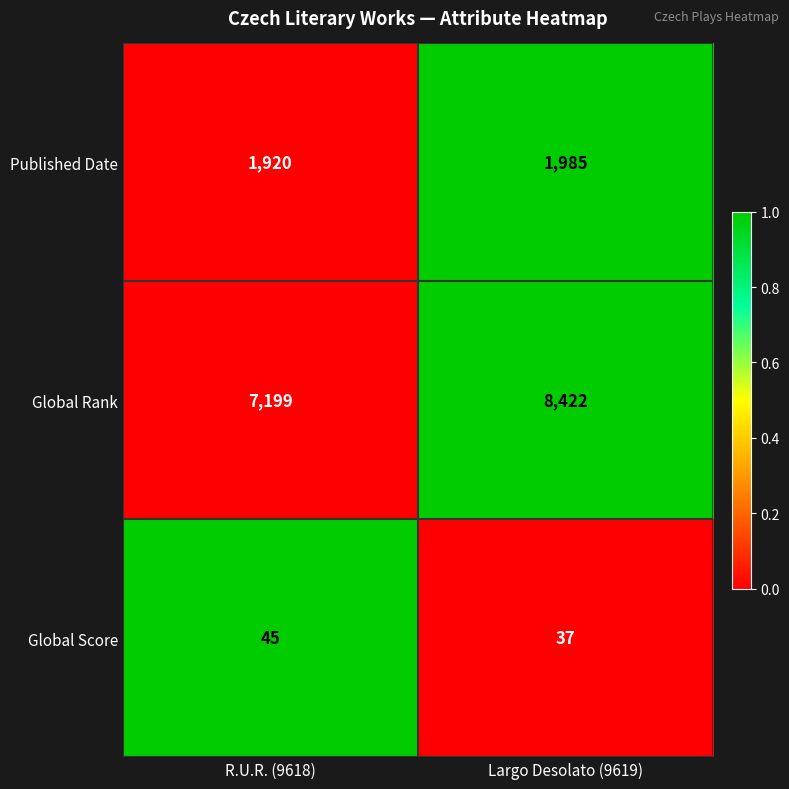

How many series are shown in this chart?

3